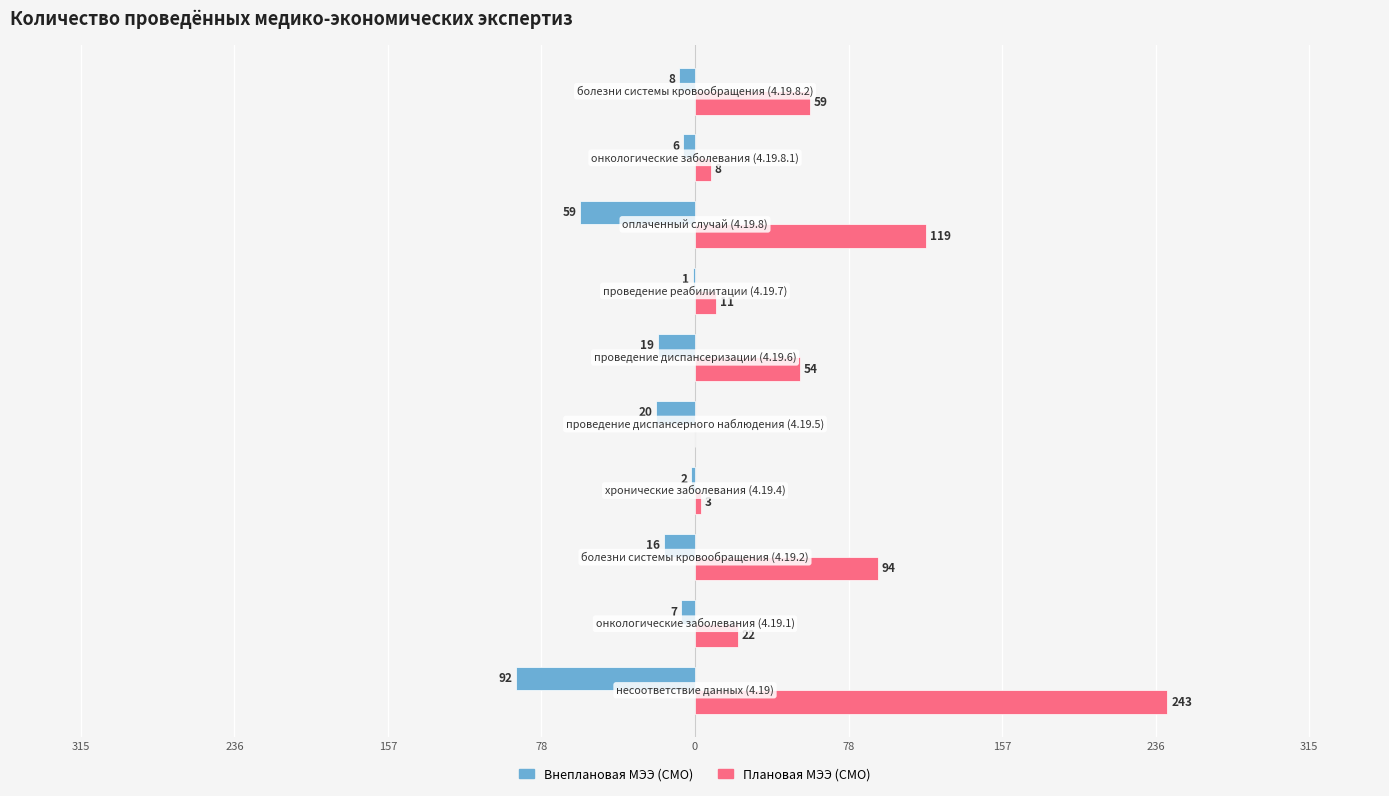

Which series has the largest total across all categories?

Плановая МЭЭ (СМО)